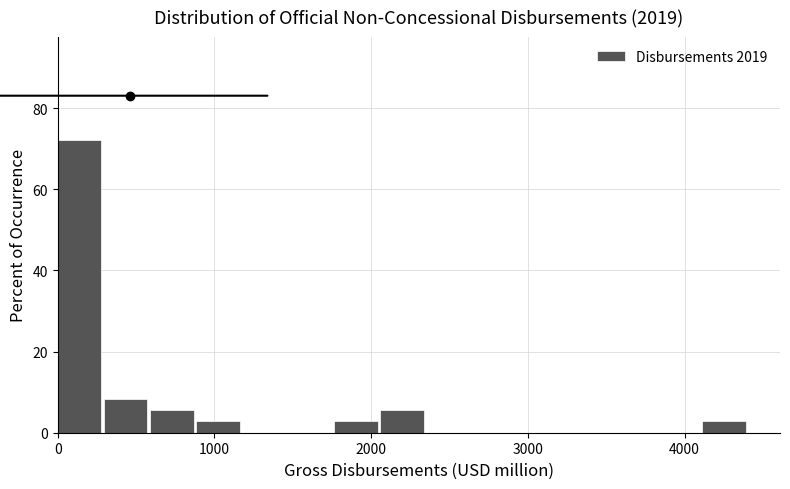

Read against the x-axis, roughly where is the centre of the tallest bar?

100